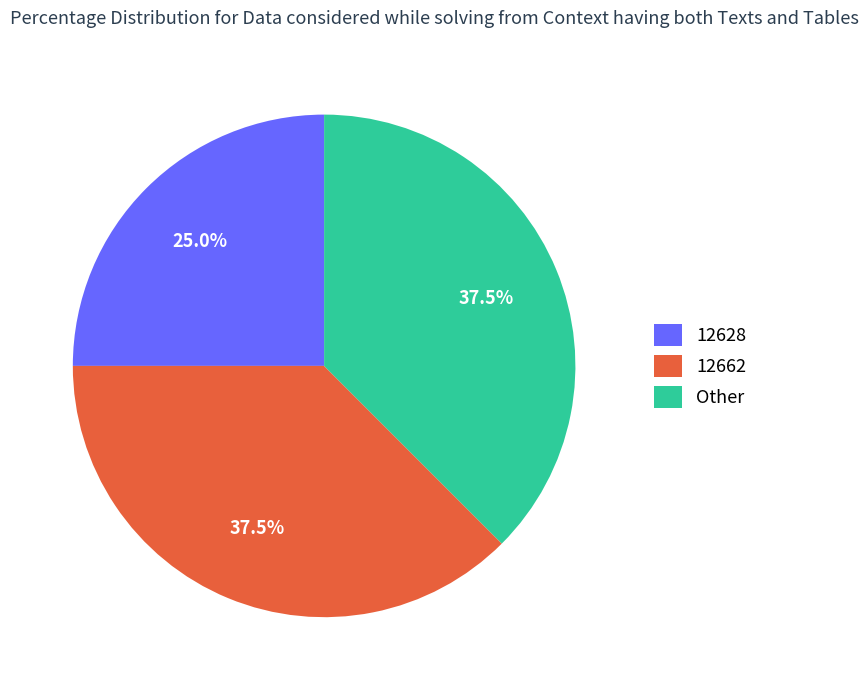

Which category has the smallest portion of the pie?

12628